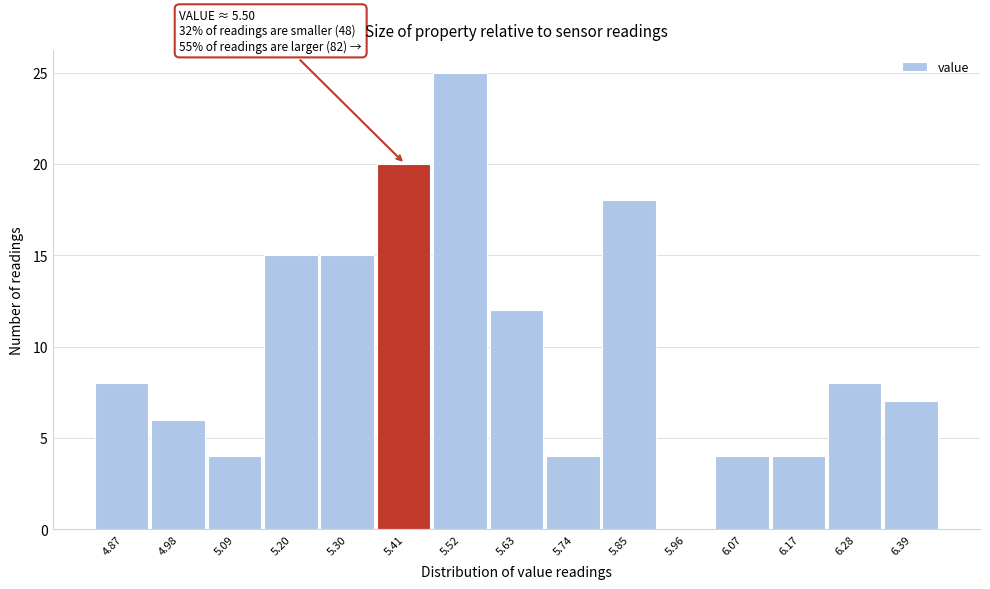

Reading left to right, extract all data points from this chart.

4.87=8	4.98=6	5.09=4	5.20=15	5.30=15	5.41=20	5.52=25	5.63=12	5.74=4	5.85=18	5.96=0	6.07=4	6.17=4	6.28=8	6.39=7